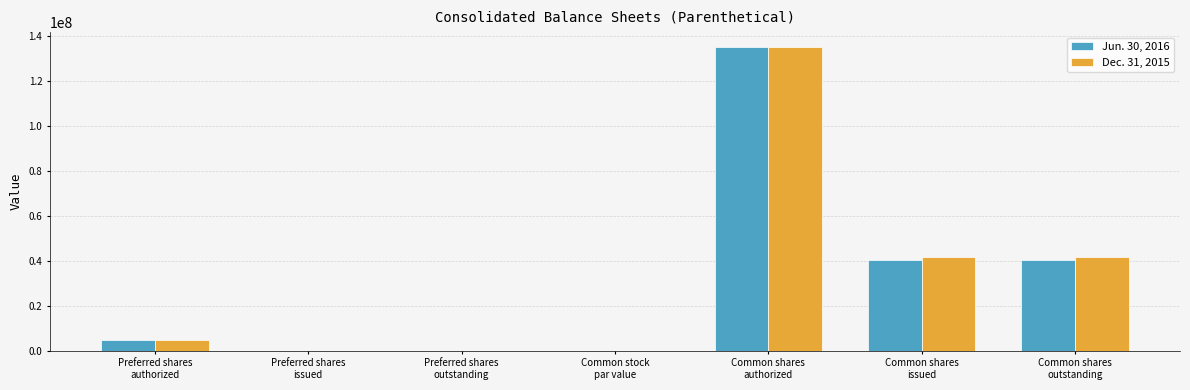

What is the maximum value for Jun. 30, 2016?

135000000.0